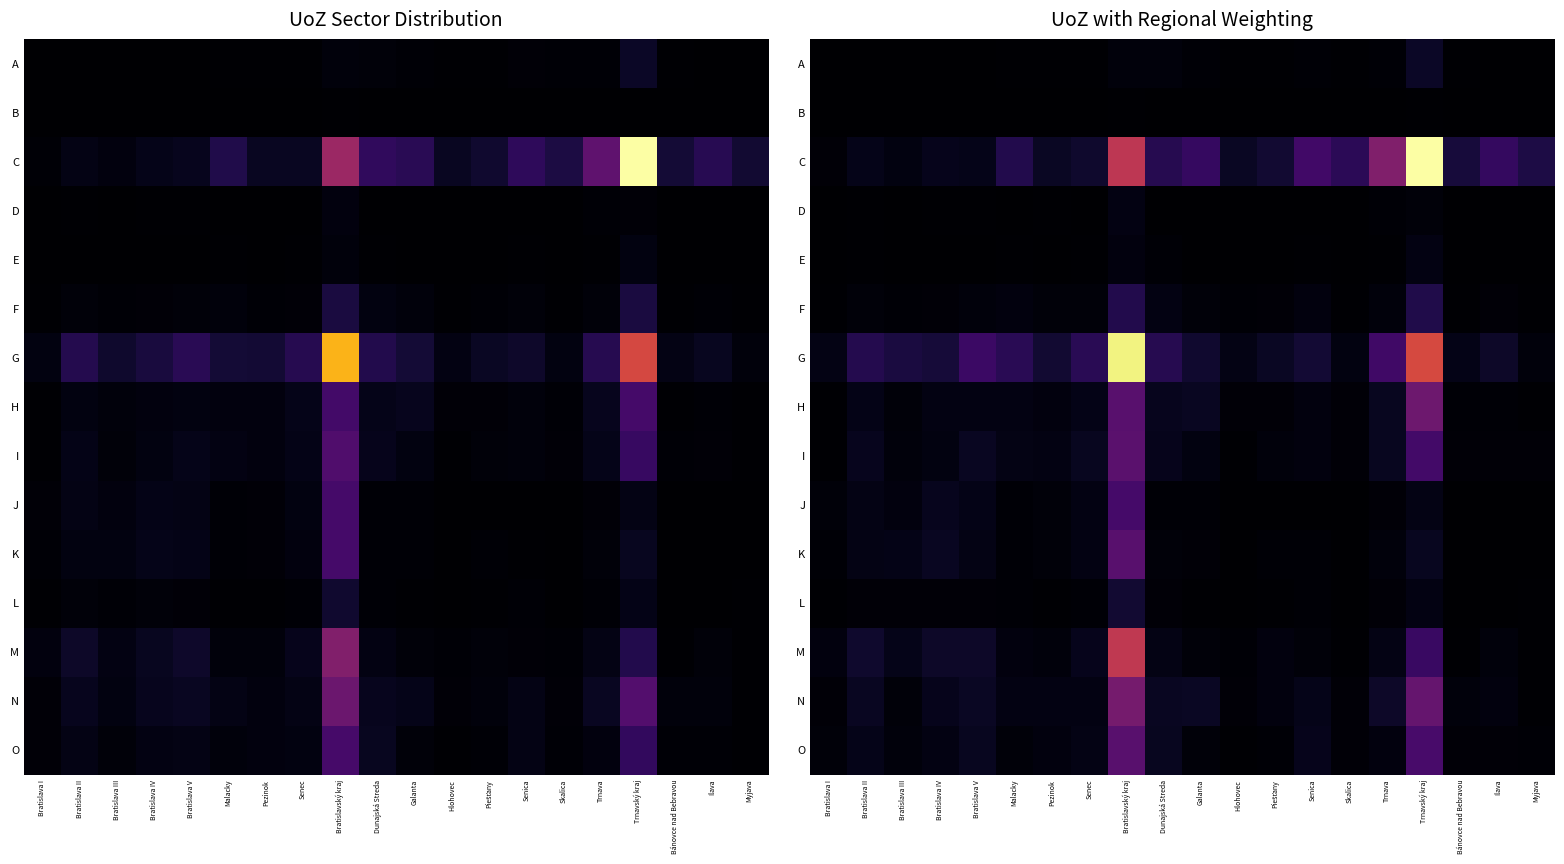

Between Skalica and Trnavský kraj, which series saw the biggest shift?

C